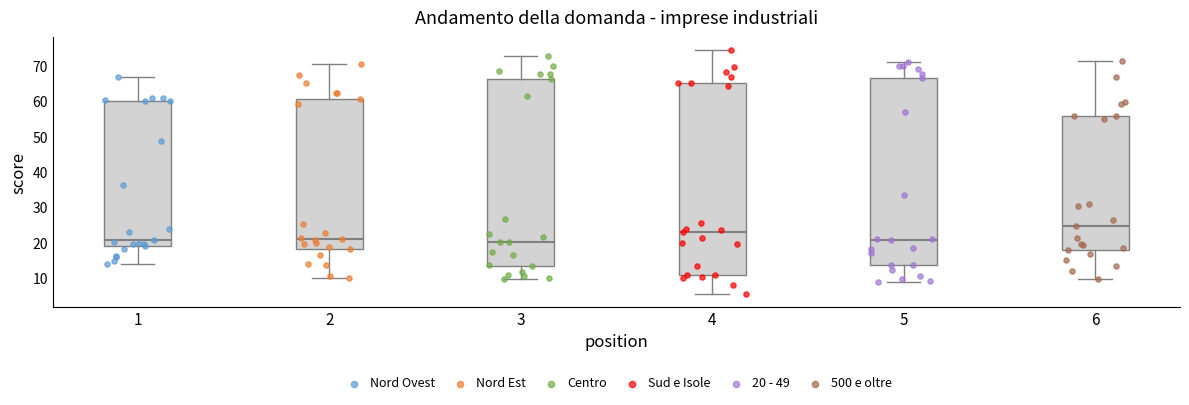

Reading left to right, transcribe this box plot: for each box, give where its median line is, the range the box spans, and where its two whiskers end, as read against the y-axis. The values are not printed on the chart, so give them approximately, as read against the axis.

1: median 21, box 19 to 60, whiskers 14 to 67
2: median 21, box 18 to 61, whiskers 10 to 71
3: median 20, box 13 to 66, whiskers 10 to 73
4: median 23, box 11 to 65, whiskers 5 to 75
5: median 21, box 14 to 67, whiskers 9 to 71
6: median 25, box 18 to 56, whiskers 10 to 71